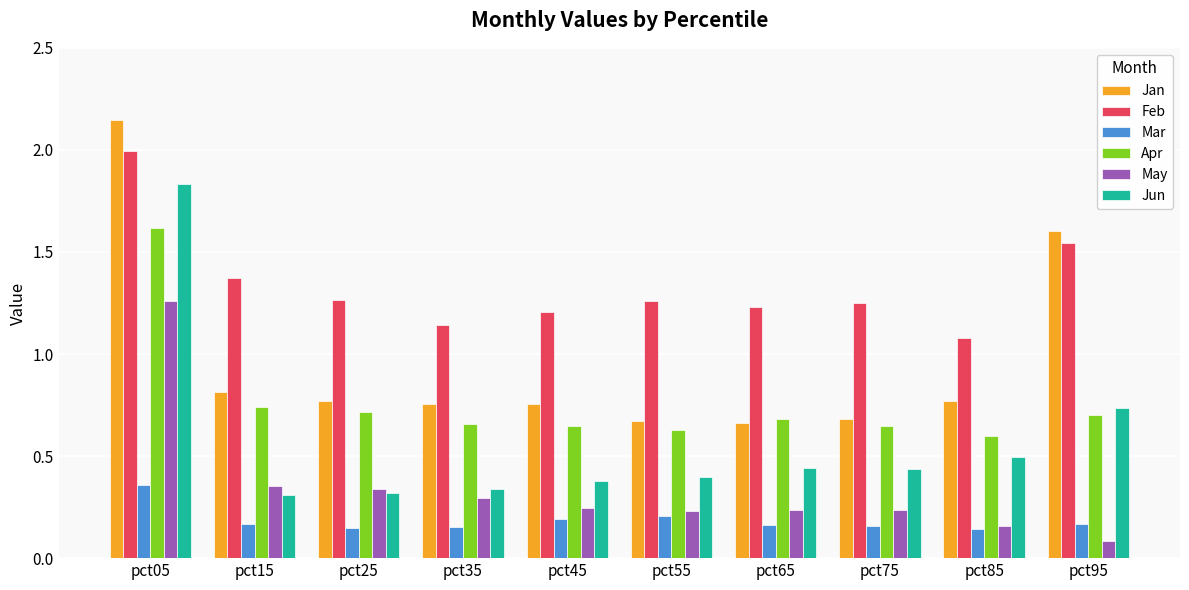

The Feb series shows 2.2 at pct55. True or false?

False